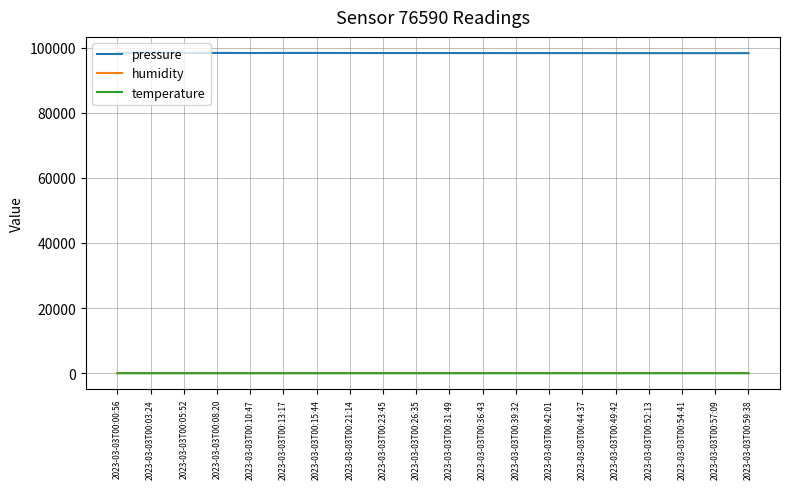

Which series has the largest total across all categories?

pressure